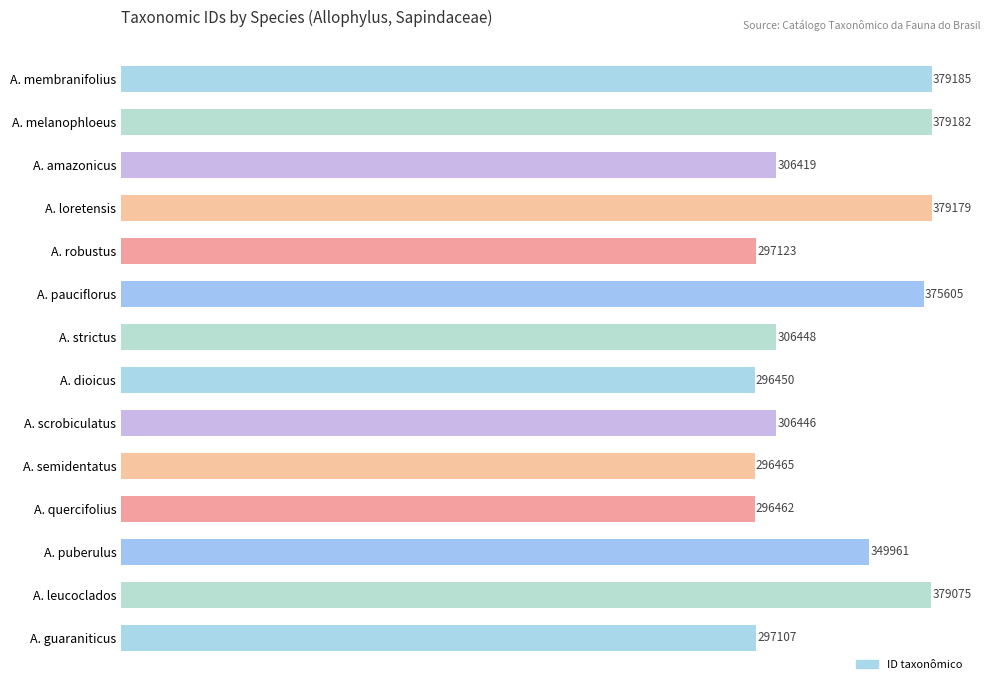

What is the label of the 1st bar from the top?

A. membranifolius